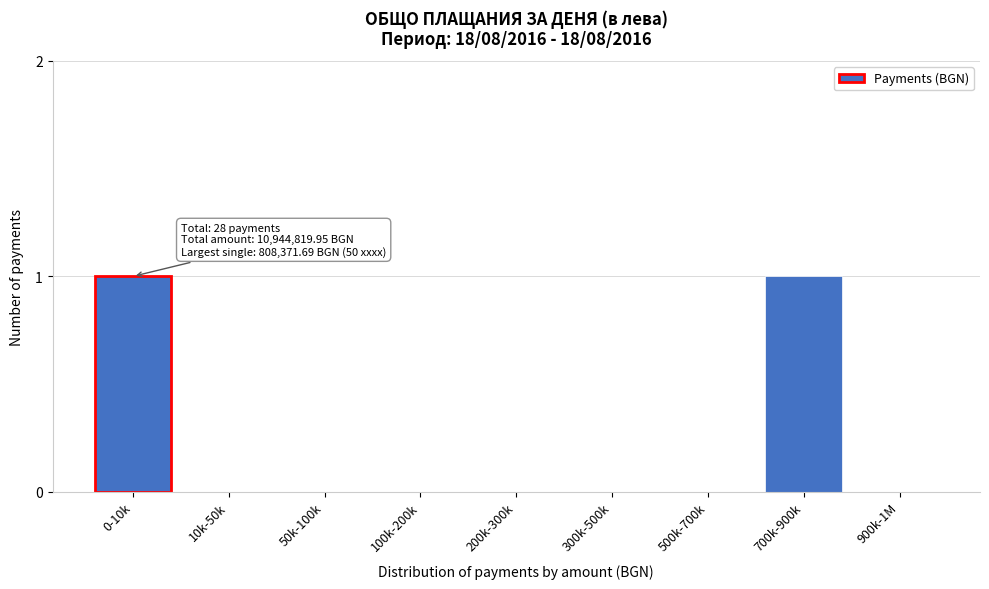

Reading left to right, what are all the values shown in this chart?

0-10k=1	10k-50k=0	50k-100k=0	100k-200k=0	200k-300k=0	300k-500k=0	500k-700k=0	700k-900k=1	900k-1M=0